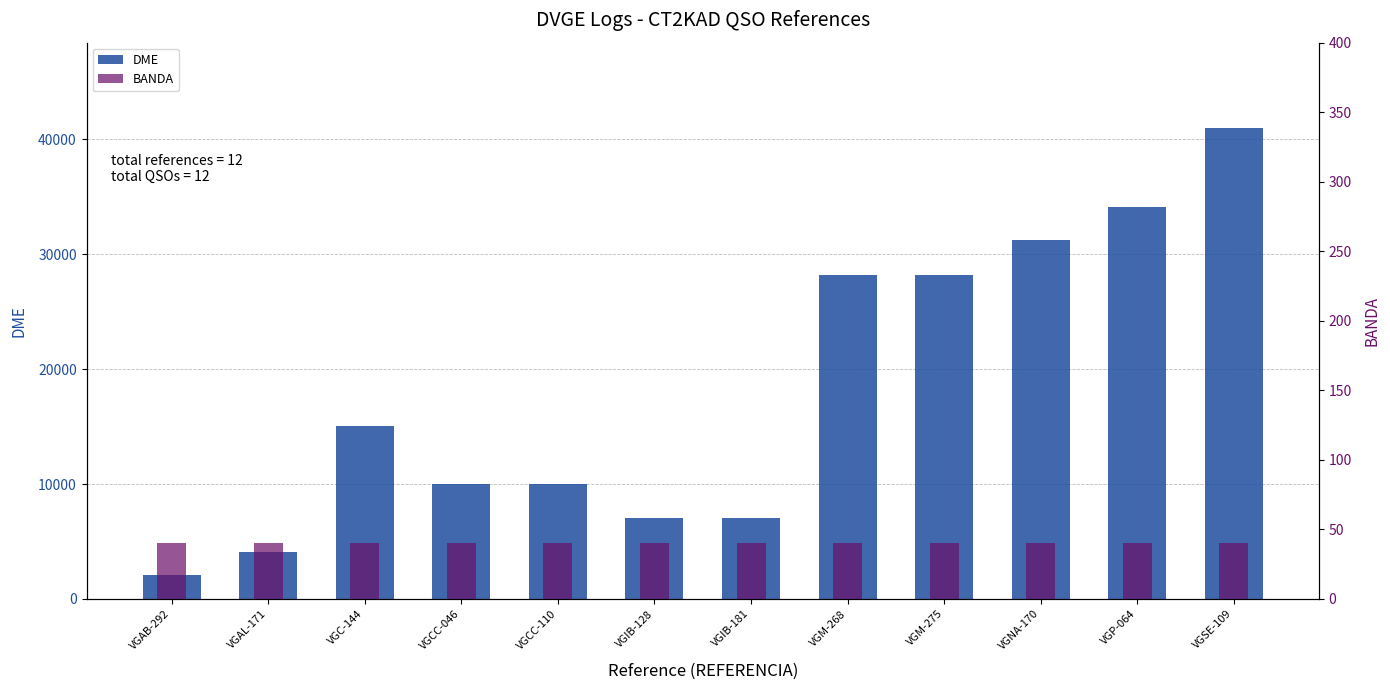

How many data points in DME are above 15088?

5